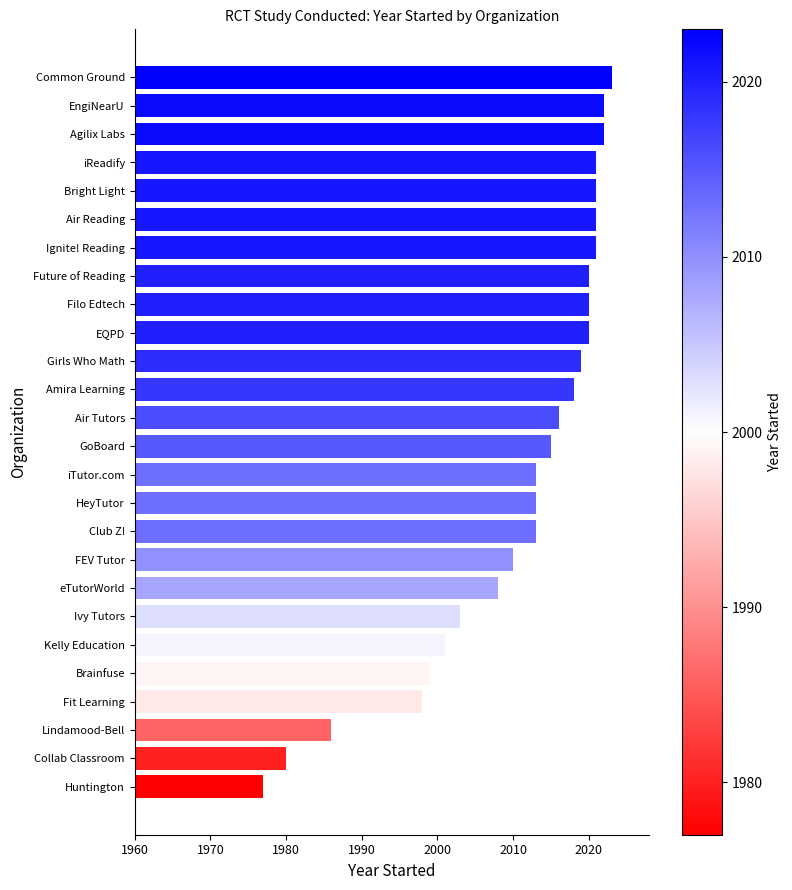

Which has a higher value, FEV Tutor or Girls Who Math?

Girls Who Math